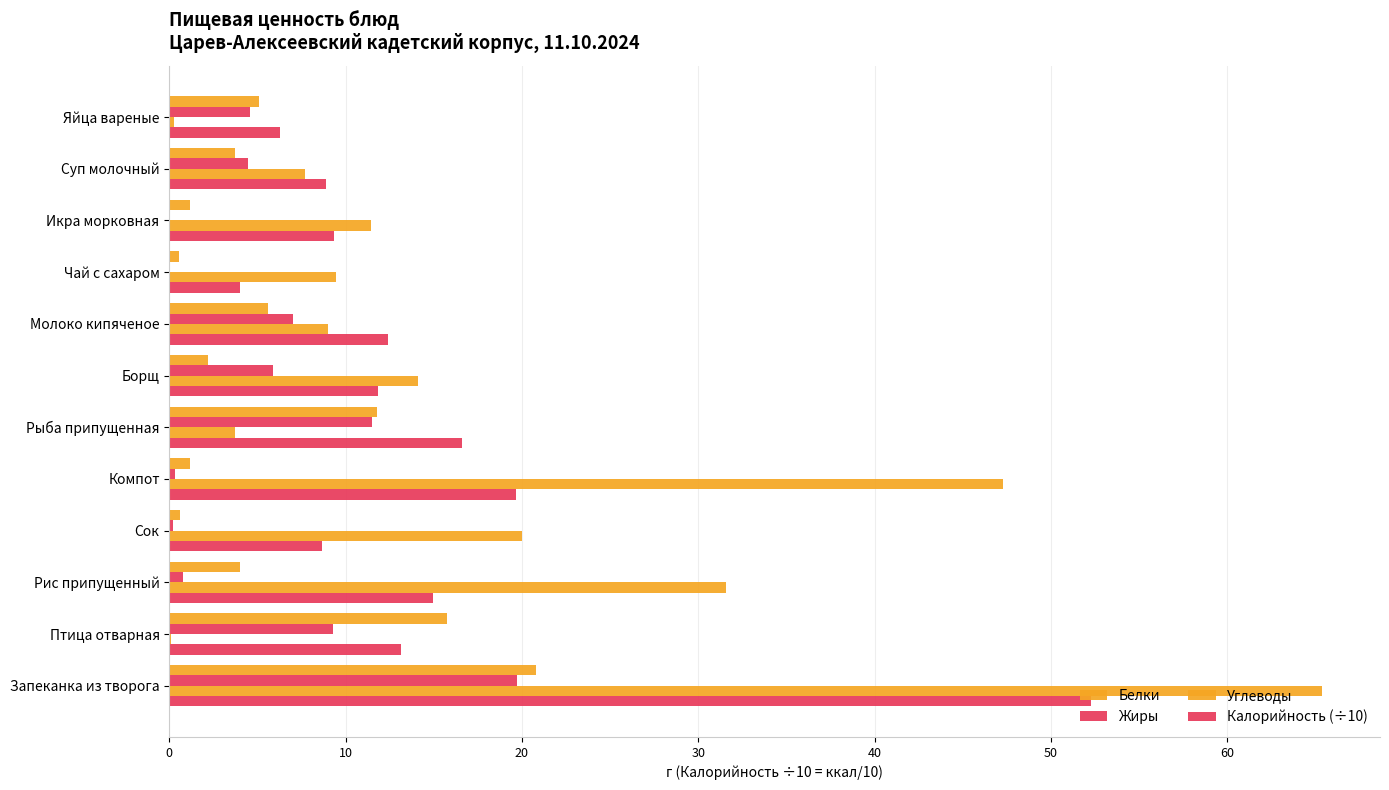

How many data points in Углеводы are above 11?

6